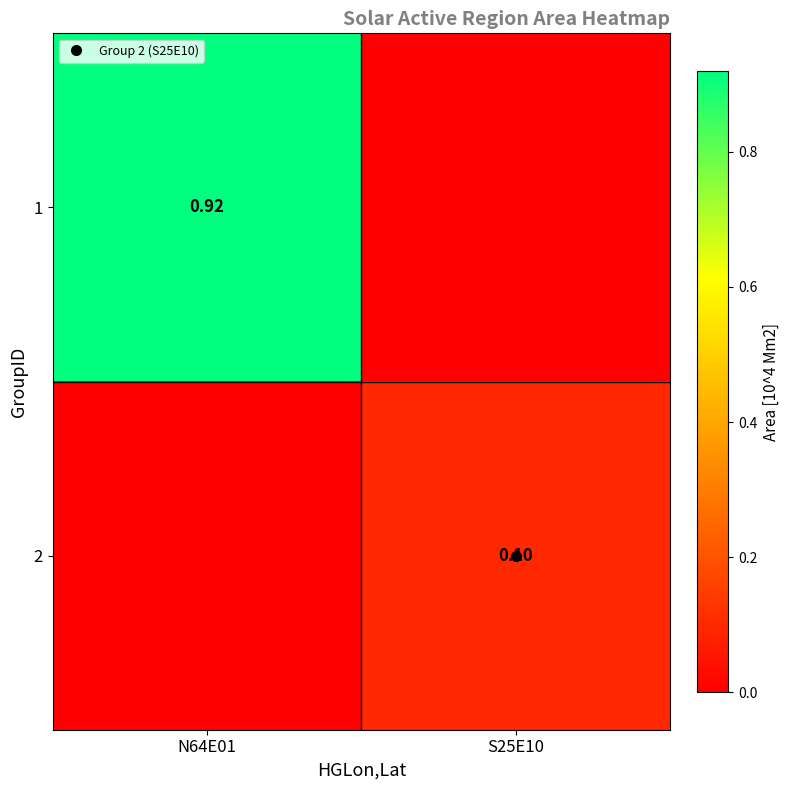

List the labels in order of 1 value, largest first.

N64E01, S25E10